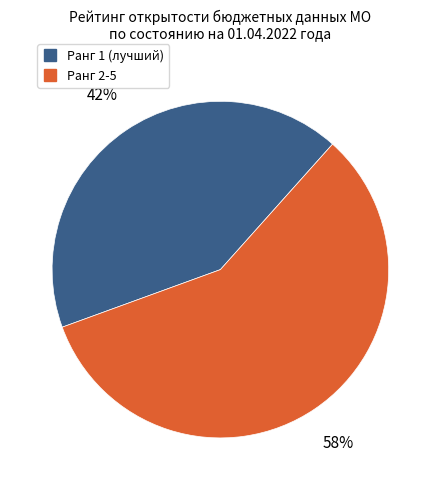

To the nearest percent, what is the difference between the largest and smallest slice percentages?

16%